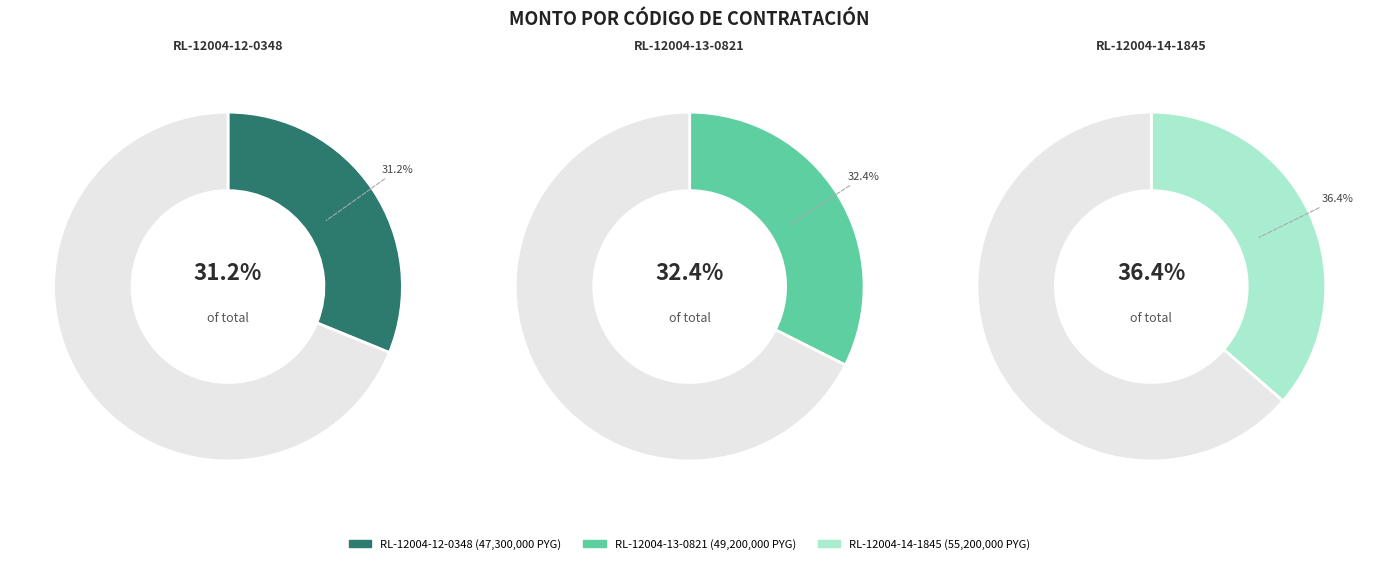

Approximately how many times larger is the value at RL-12004-14-1845 compared to RL-12004-12-0348?

1.2